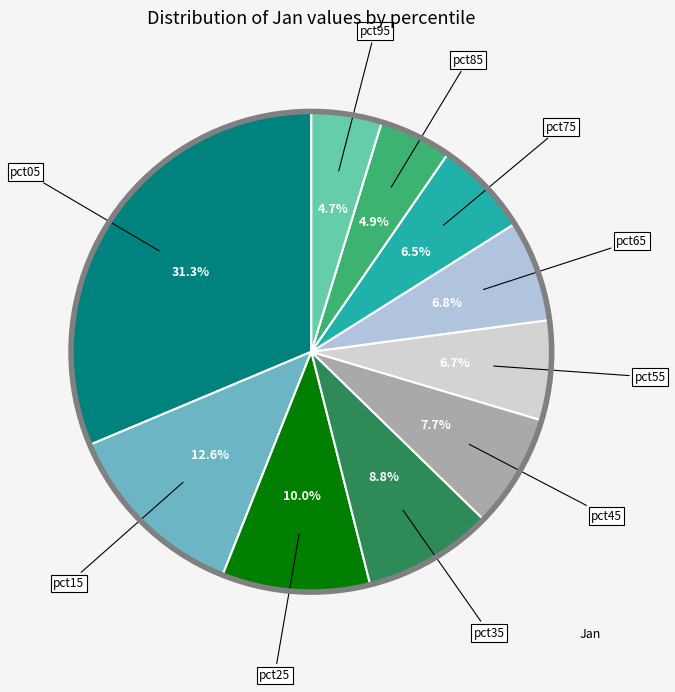

How many slices are in this pie chart?

10